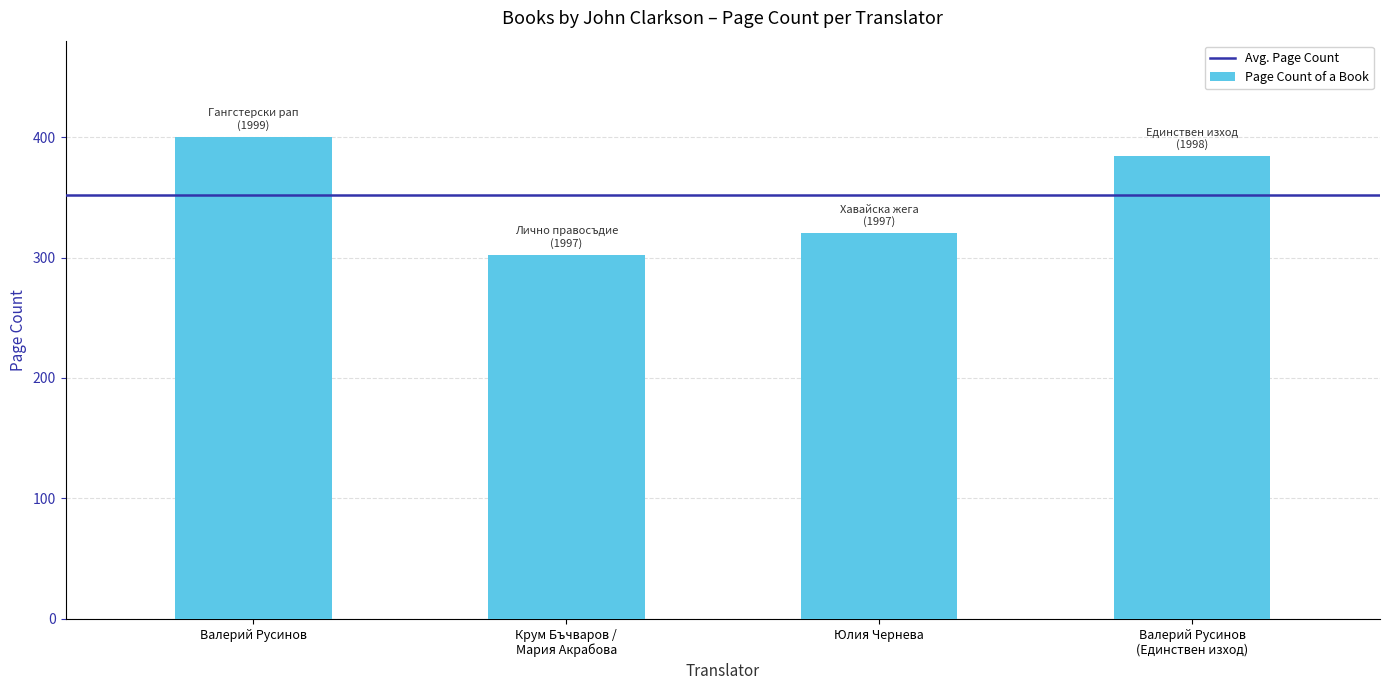

The value at Крум Бъчваров /
Мария Акрабова is 76. True or false?

False